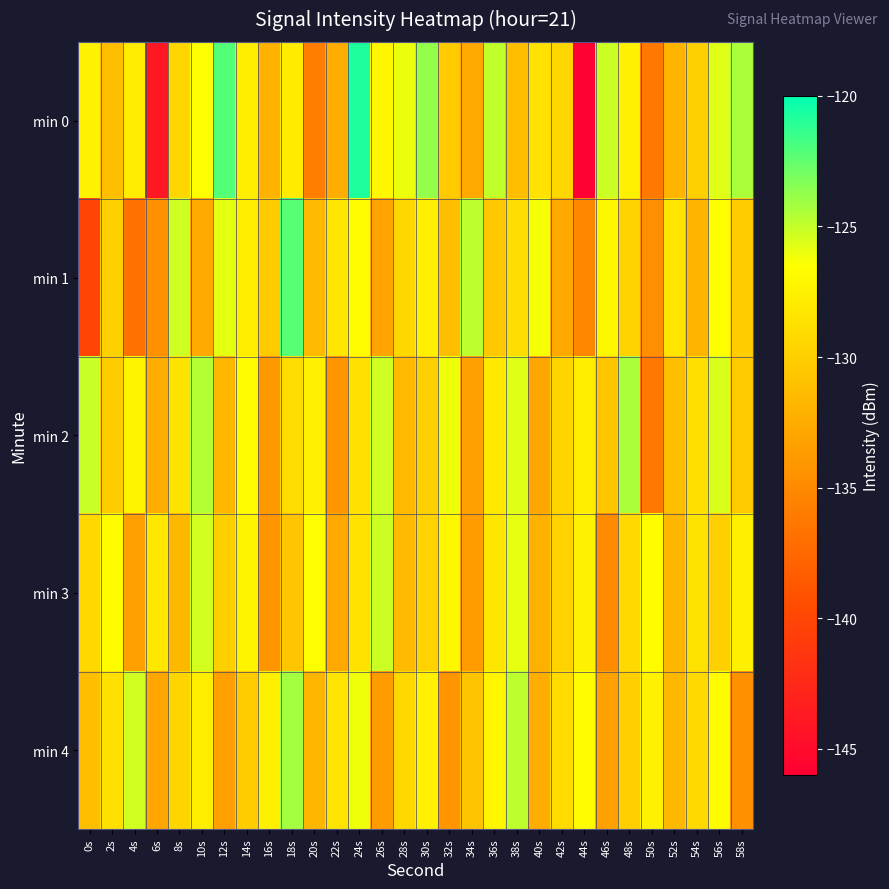

What is the difference between the highest and lowest values at 44s?

19.2